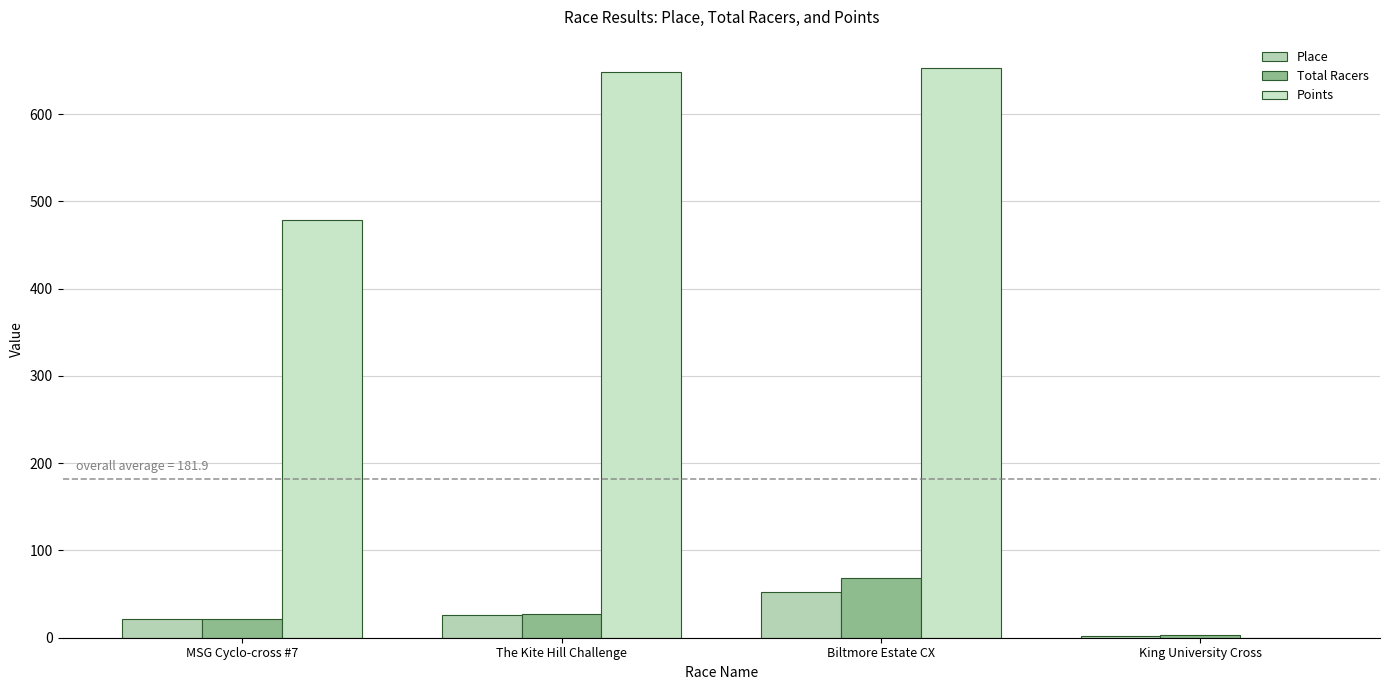

Which series has the widest spread of values?

Points